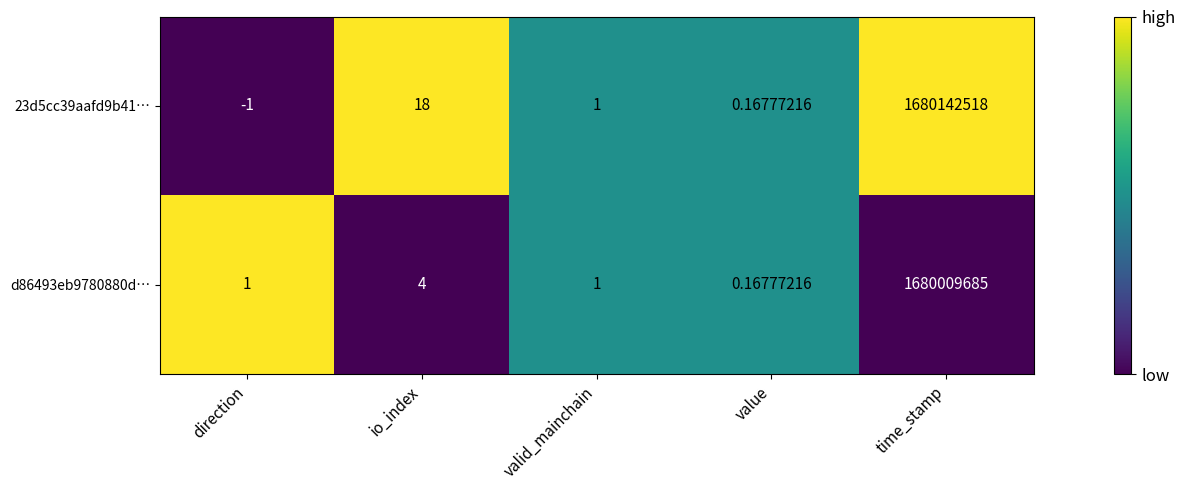

Rank the series by their maximum value, from lowest to highest.

d86493eb9780880d…, 23d5cc39aafd9b41…